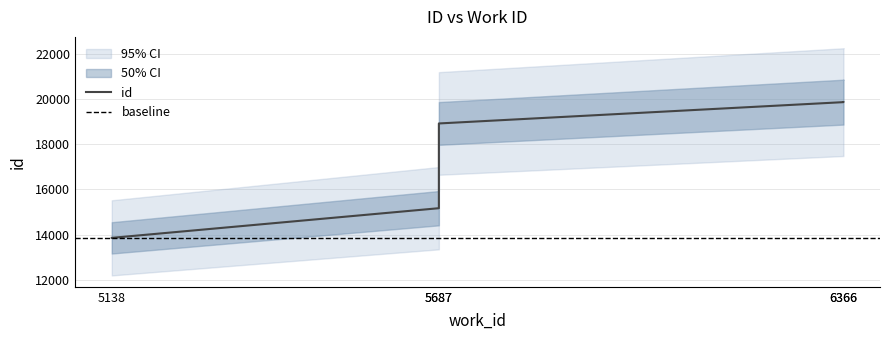

Which category has the highest value across all series?

6366